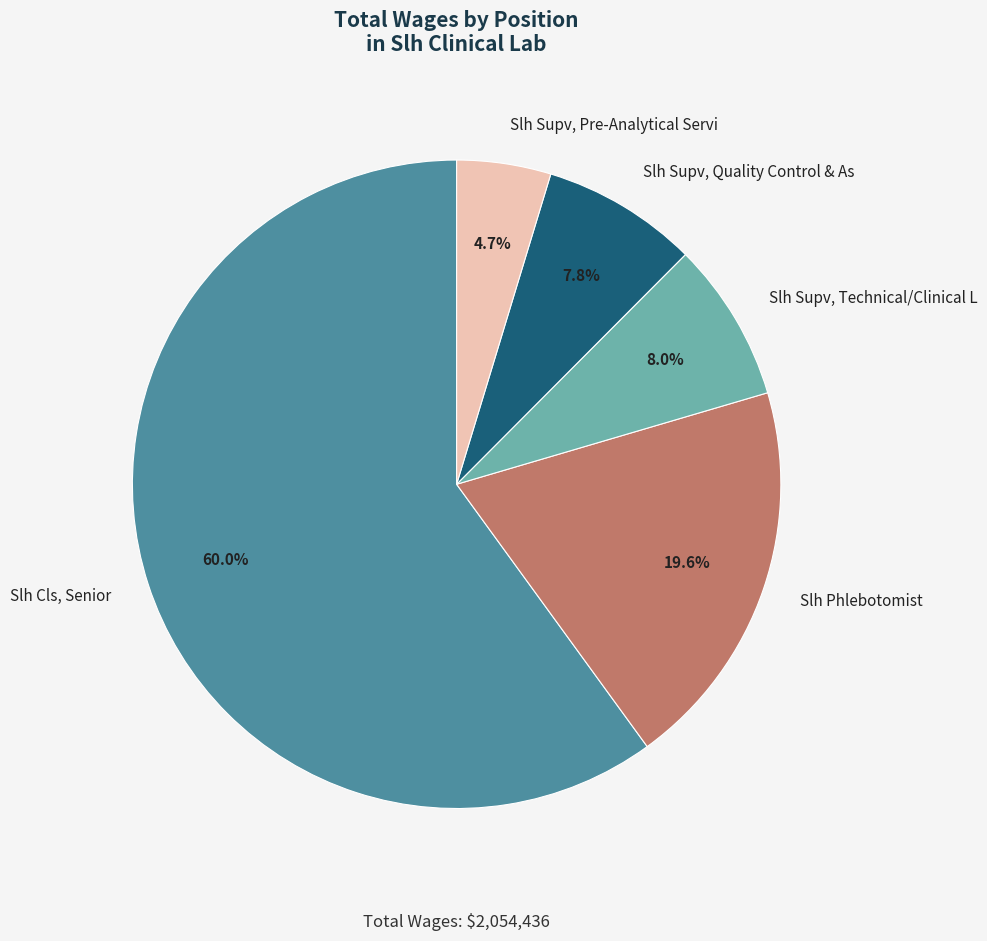

What portion of the pie excludes Slh Supv, Pre-Analytical Servi?

95.3%